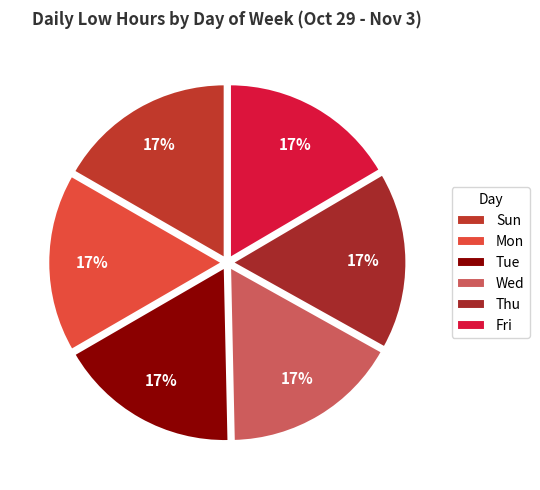

Rank the categories by value from lowest to highest.

Fri, Wed, Thu, Mon, Sun, Tue